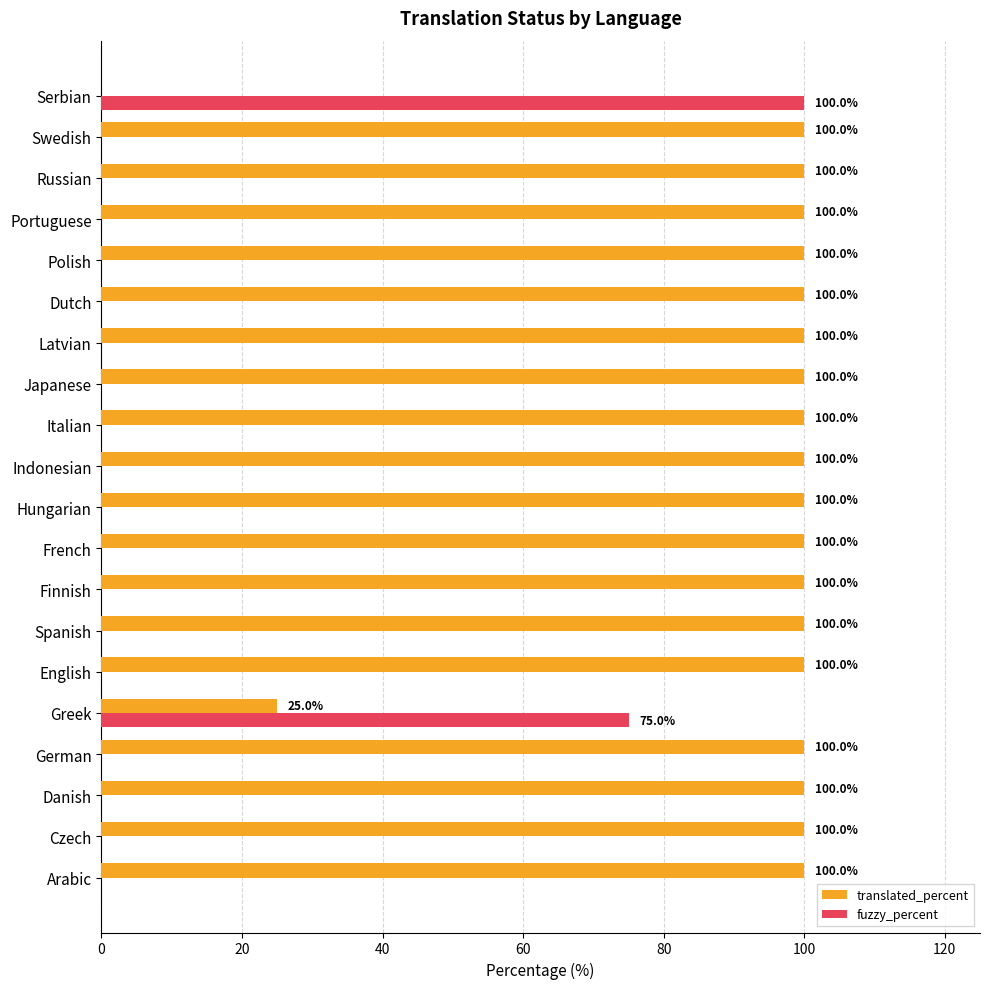

Where is fuzzy_percent nearest to the value 50?

Greek